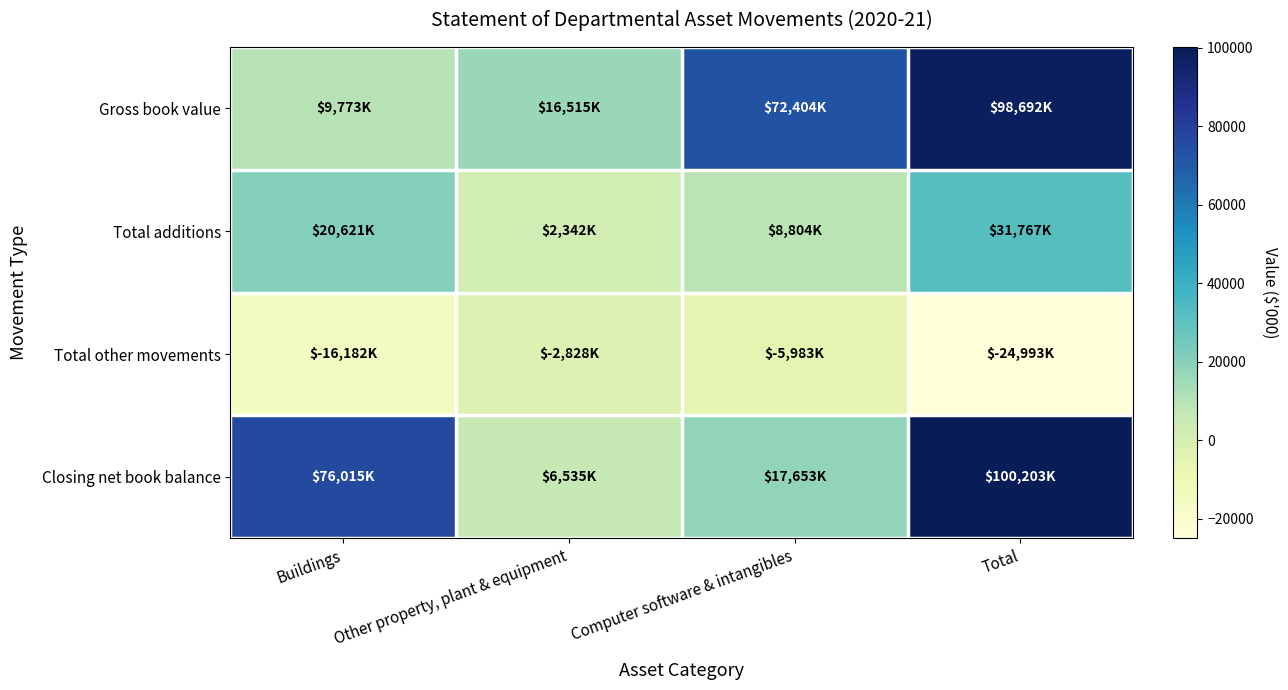

At how many categories does at least one series exceed 4347?

4